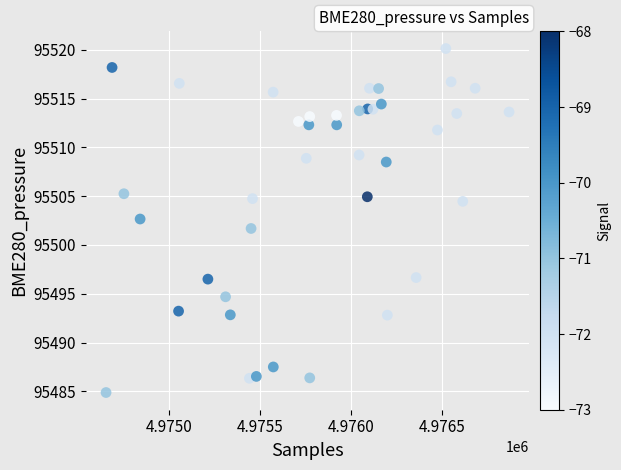

What is the range of X values (max minus min)?

2212.0